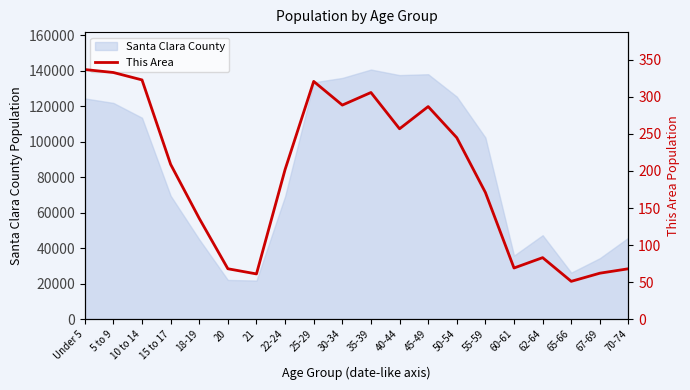

How many lines are shown in the chart?

1